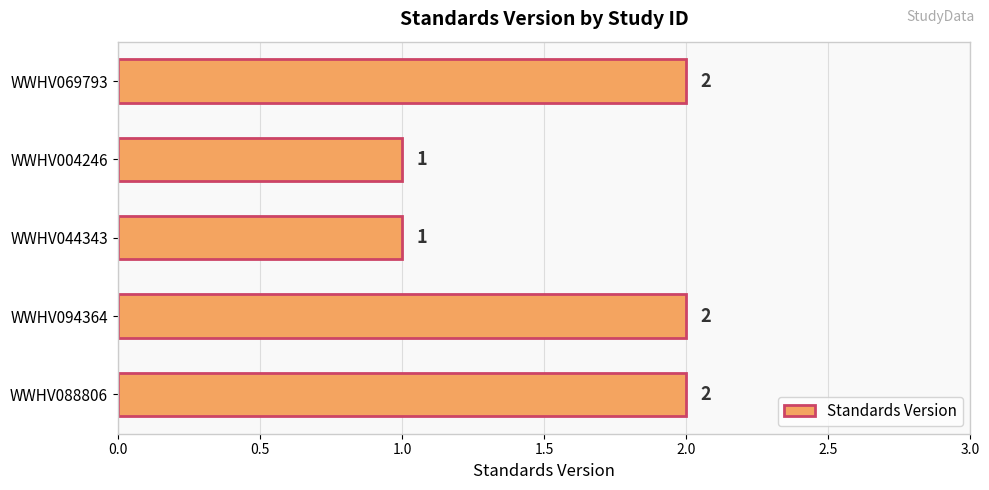

What is the difference between the maximum and second lowest values?

1